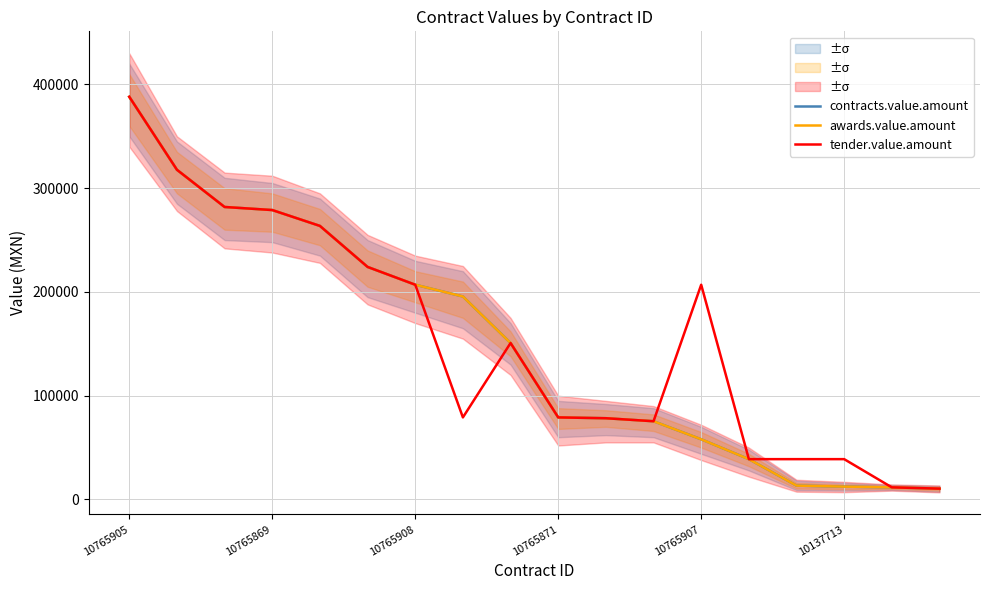

How many values in the contracts.value.amount series exceed 150800?

8